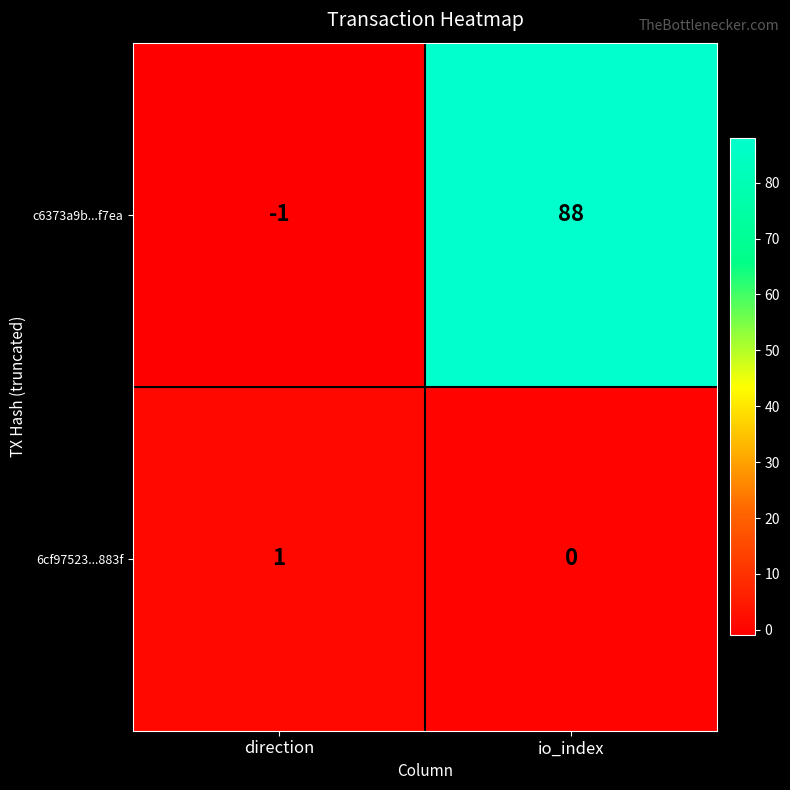

What is the total value across all series at io_index?

88